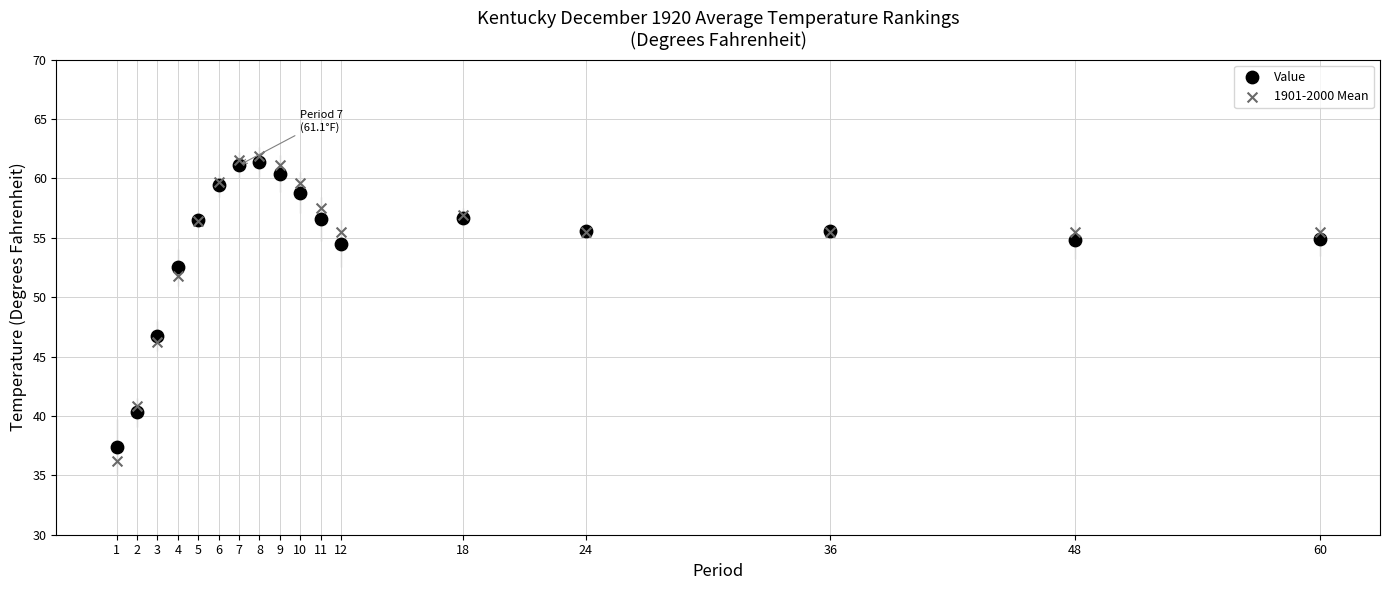

In the 1901-2000 Mean series, what Y value is closest to 49?

46.2